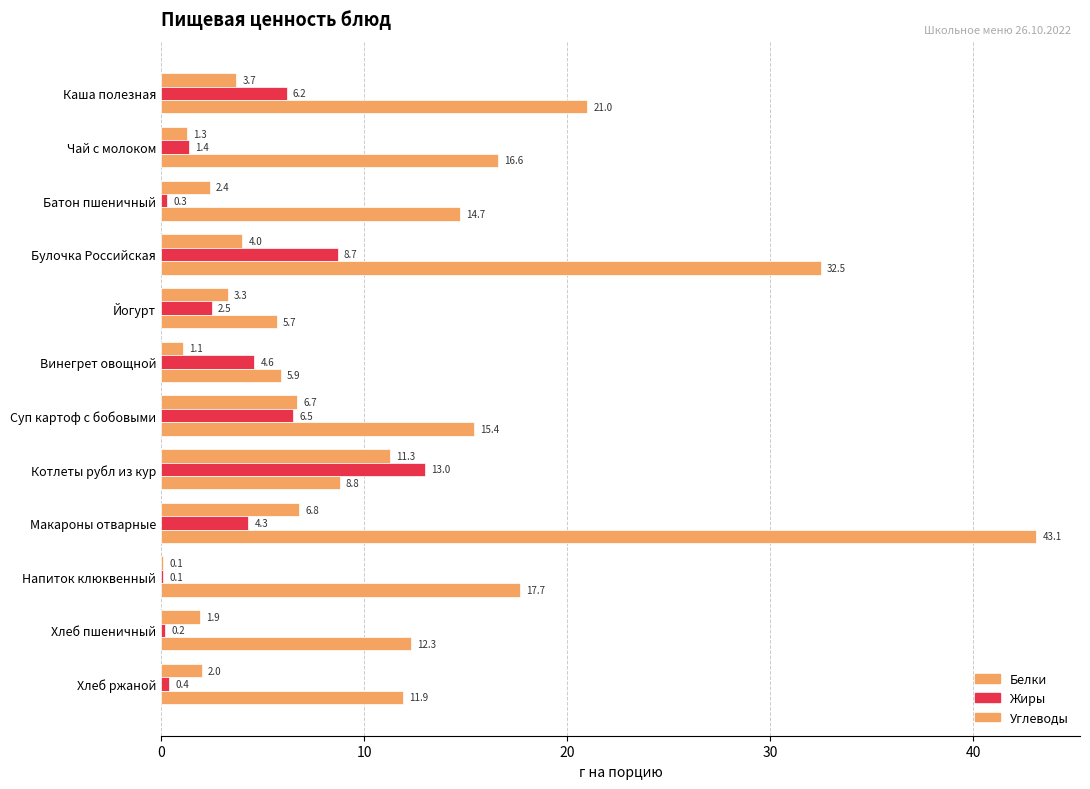

How many data points in Белки are above 3?

6